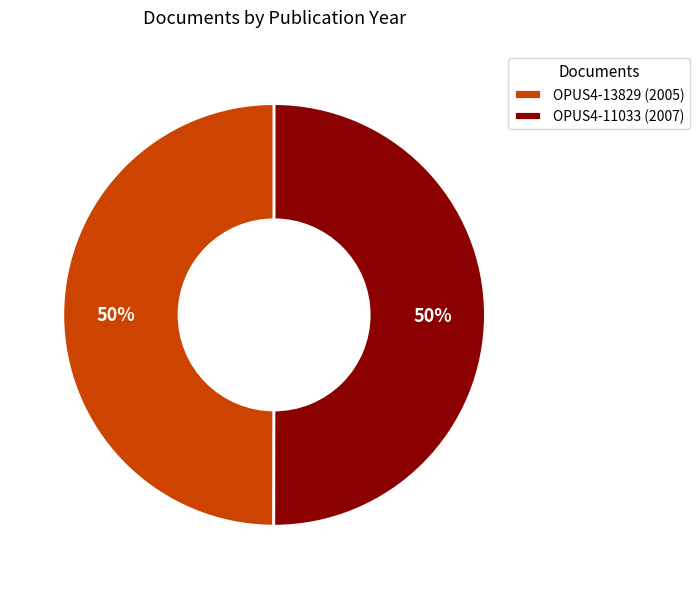

Count the number of slices in the pie.

2